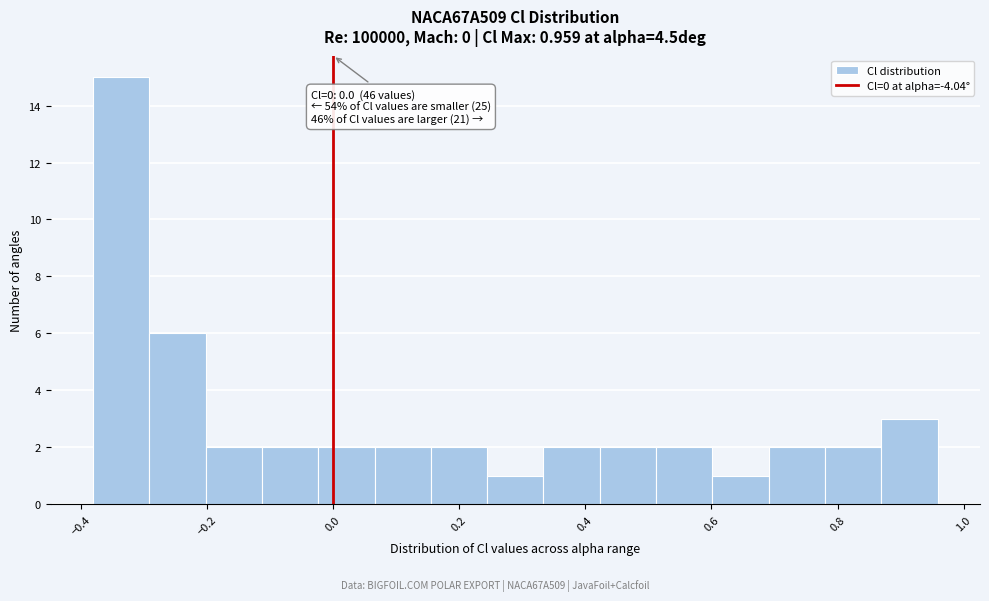

Which range on the x-axis has the tallest bar?

-0.38 to -0.30